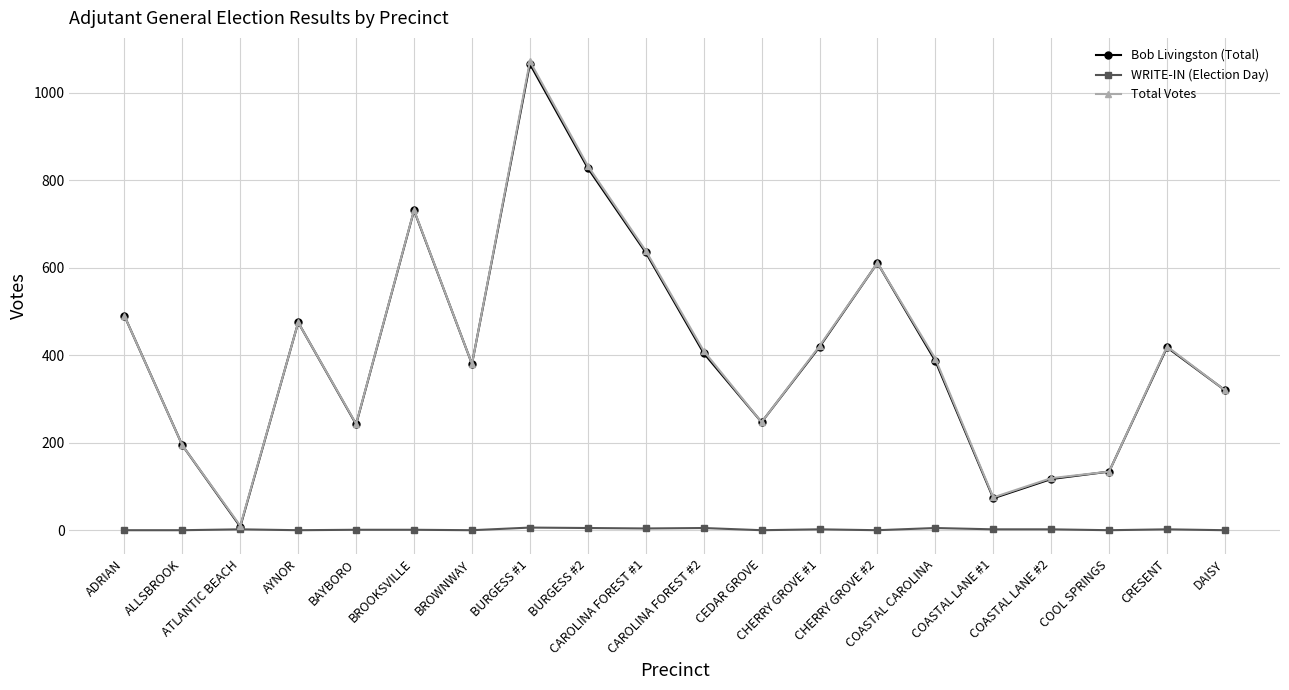

What is the maximum value shown in the chart?

1072